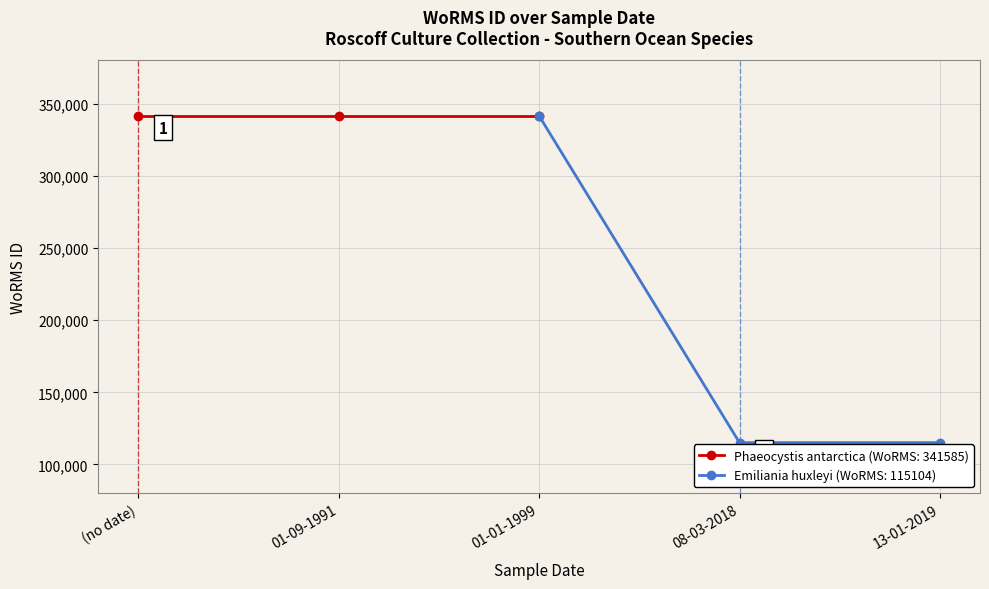

List the labels in order of value, largest first.

(no date), 01-09-1991, 01-01-1999, 08-03-2018, 13-01-2019